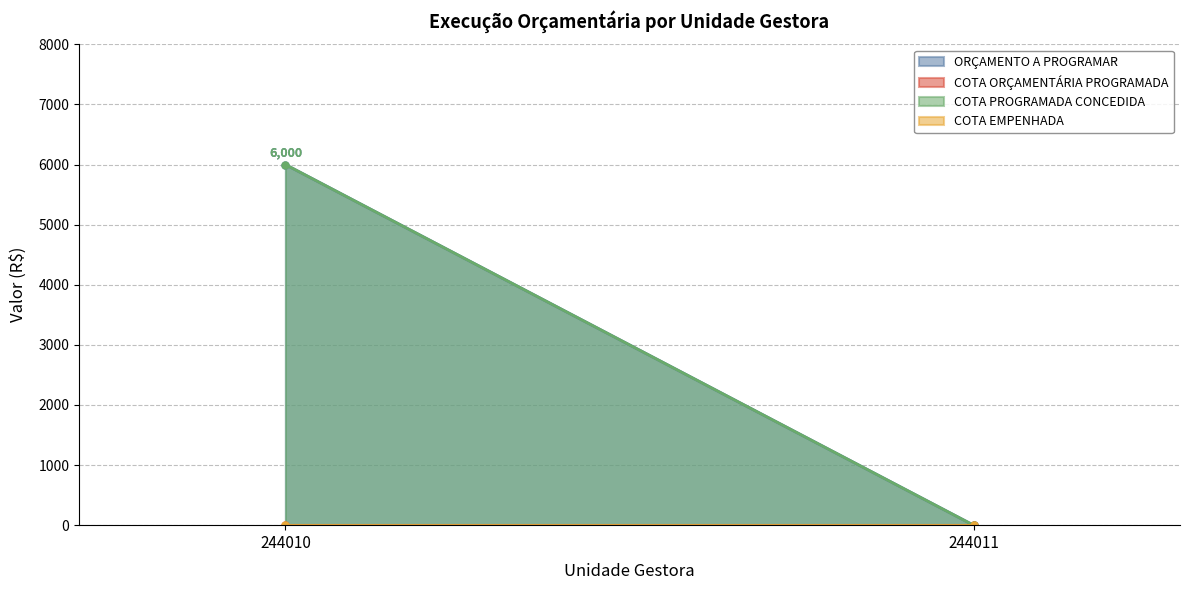

At which label does COTA EMPENHADA reach its peak?

244010